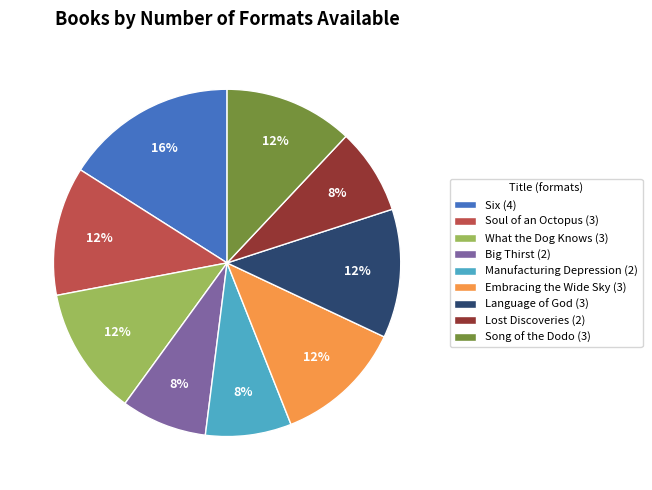

Which has a higher value, Soul of an Octopus (3) or Big Thirst (2)?

Soul of an Octopus (3)